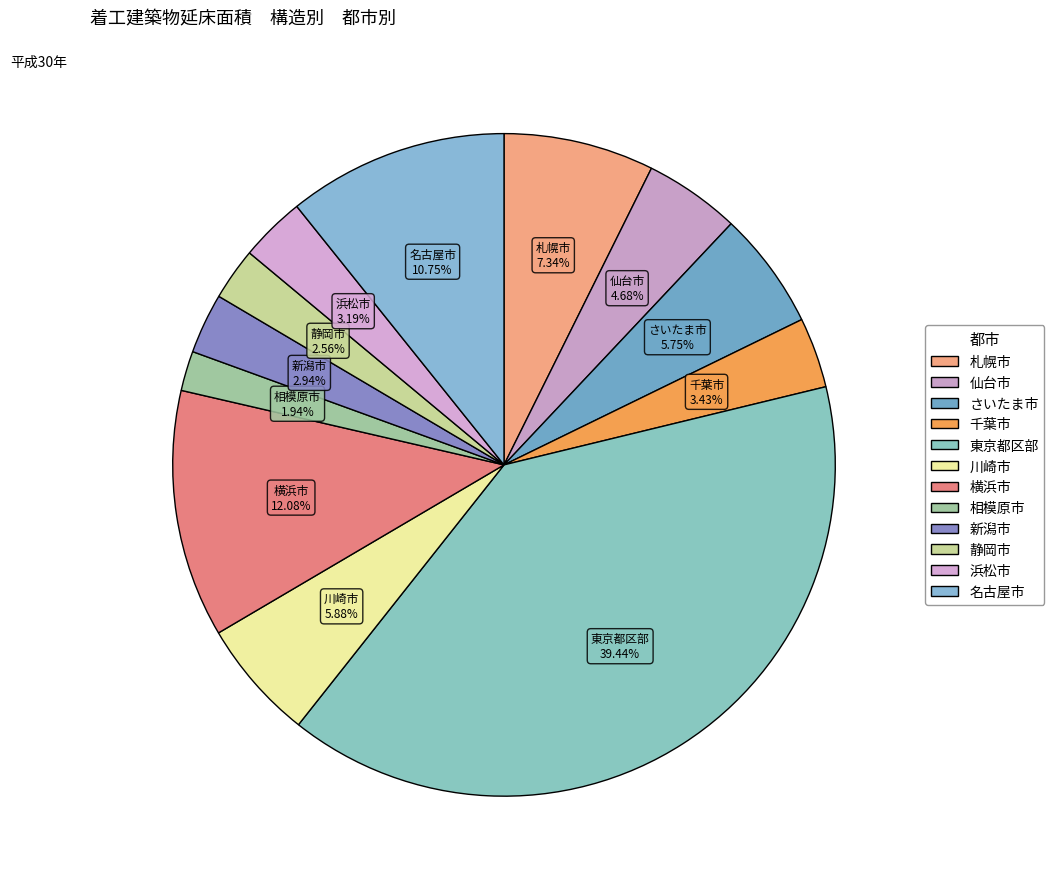

What is the change in value from 横浜市 to 静岡市?

-2481129